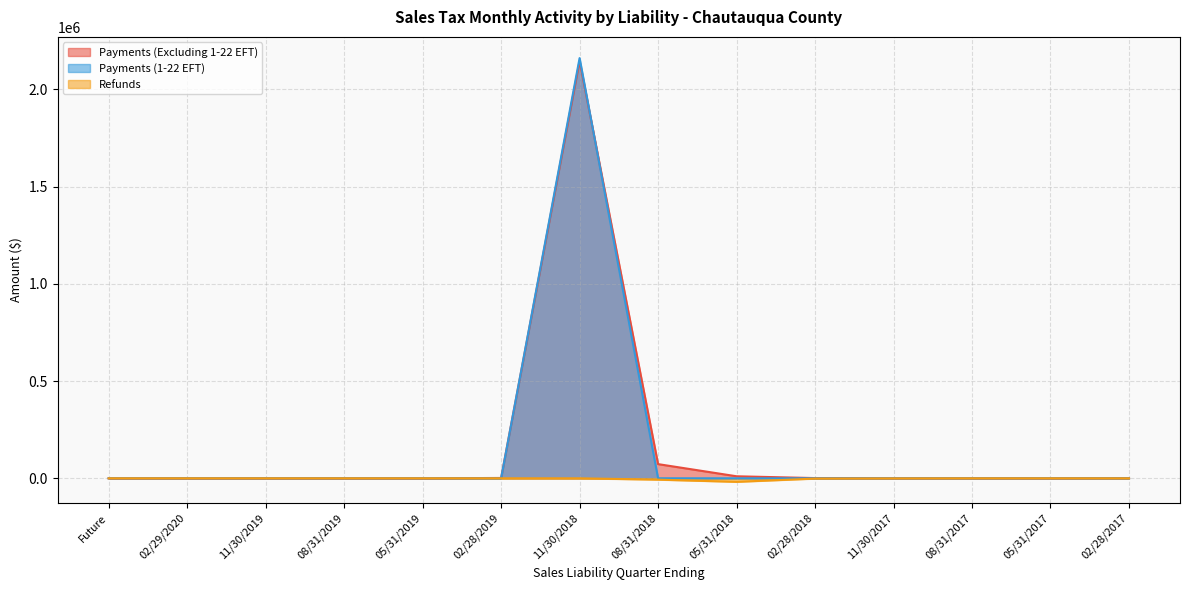

At which category is the sum across all series the highest?

11/30/2018